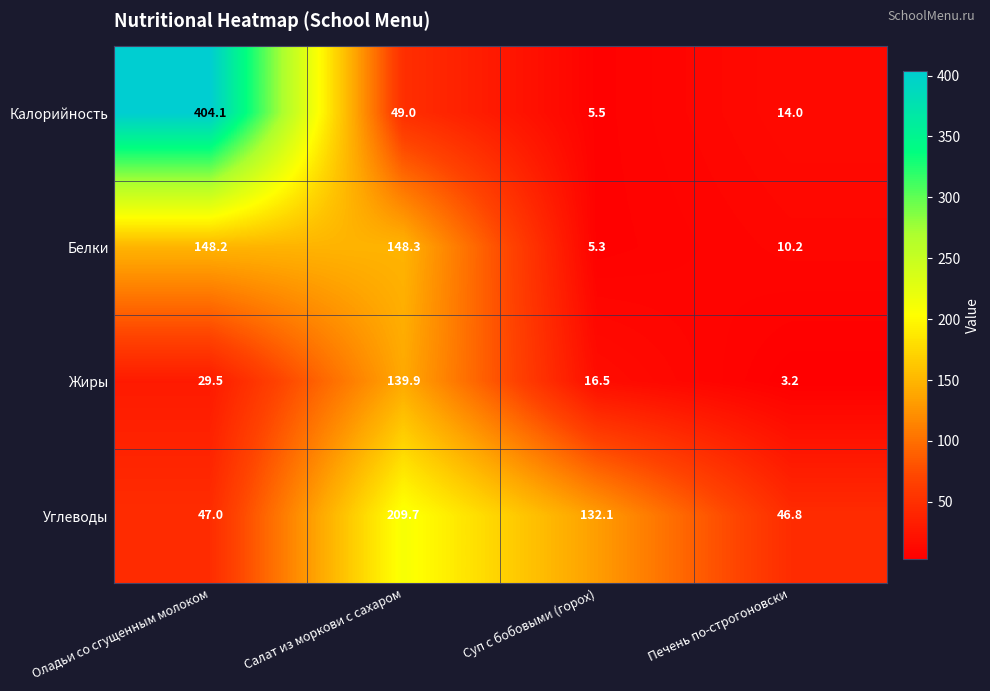

Rank the series by their maximum value, from highest to lowest.

Калорийность, Углеводы, Белки, Жиры